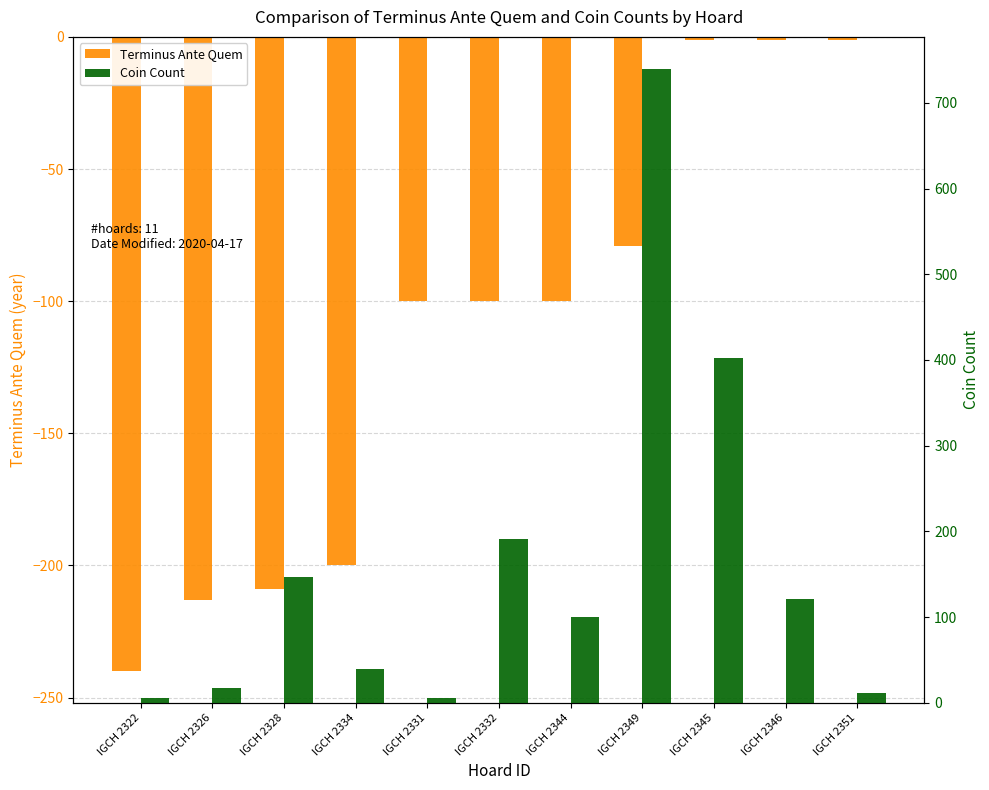

At how many categories does at least one series exceed 189?

3